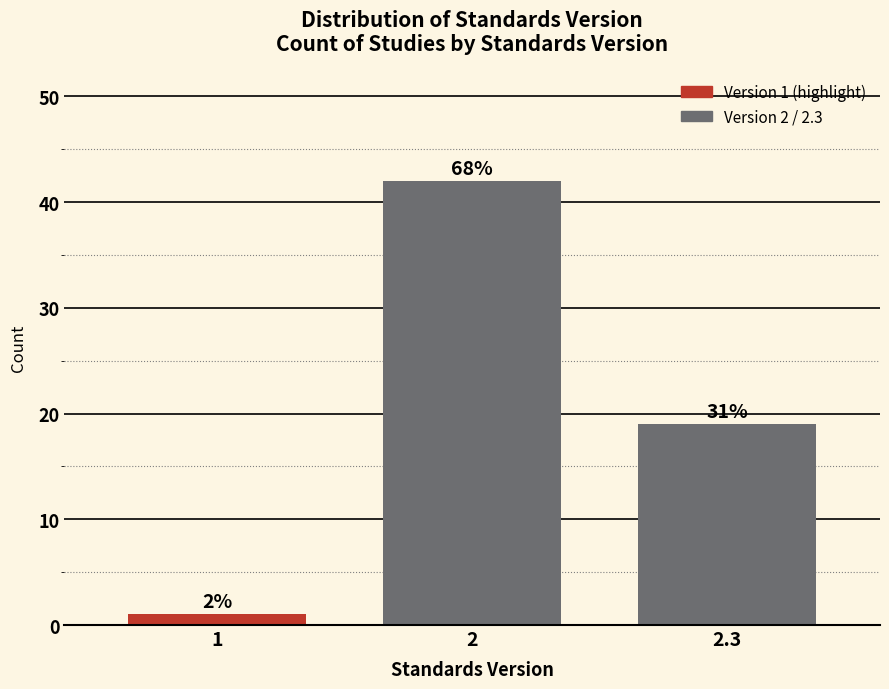

How many bars are there in total?

3